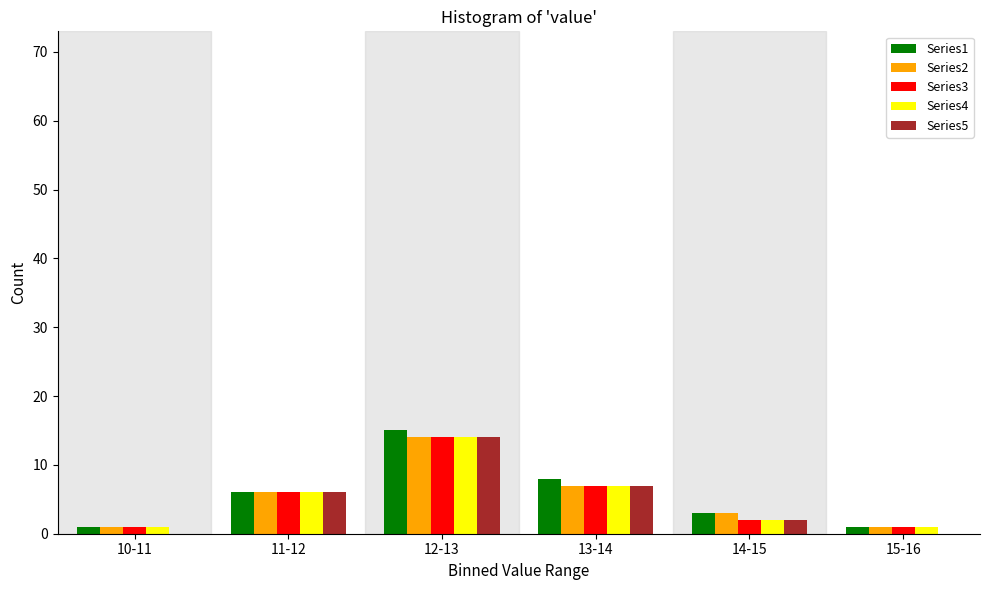

Reading left to right, what are all the values shown in this chart?

Series1: 10-11=1	11-12=6	12-13=15	13-14=8	14-15=3	15-16=1
Series2: 10-11=1	11-12=6	12-13=14	13-14=7	14-15=3	15-16=1
Series3: 10-11=1	11-12=6	12-13=14	13-14=7	14-15=2	15-16=1
Series4: 10-11=1	11-12=6	12-13=14	13-14=7	14-15=2	15-16=1
Series5: 10-11=0	11-12=6	12-13=14	13-14=7	14-15=2	15-16=0